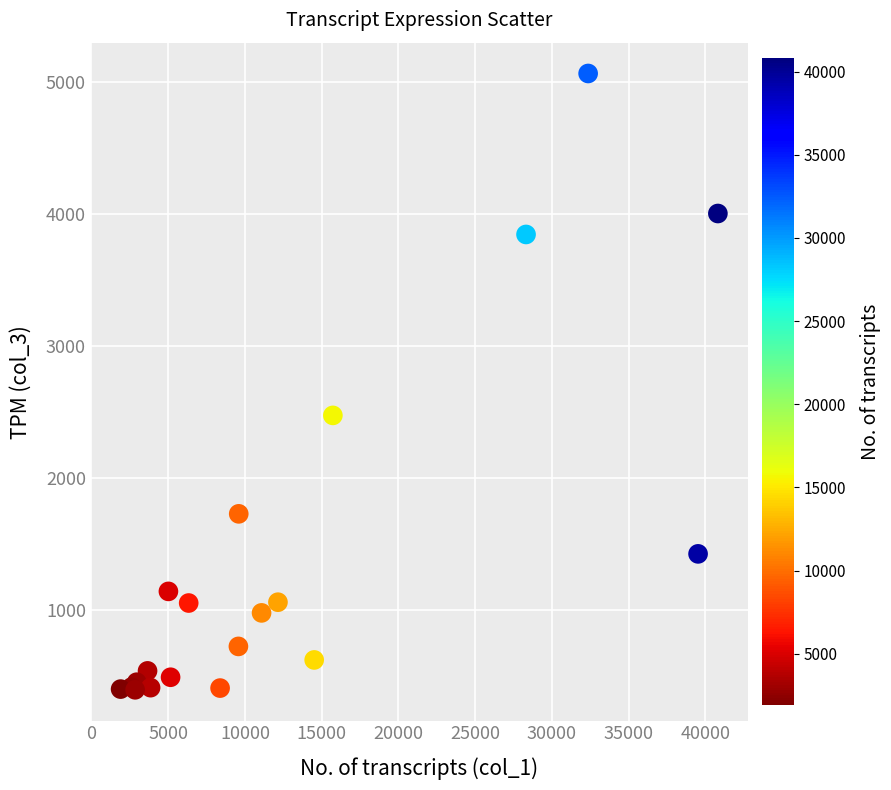

What Y value in the scatter plot is closest to 2730?

2475.0